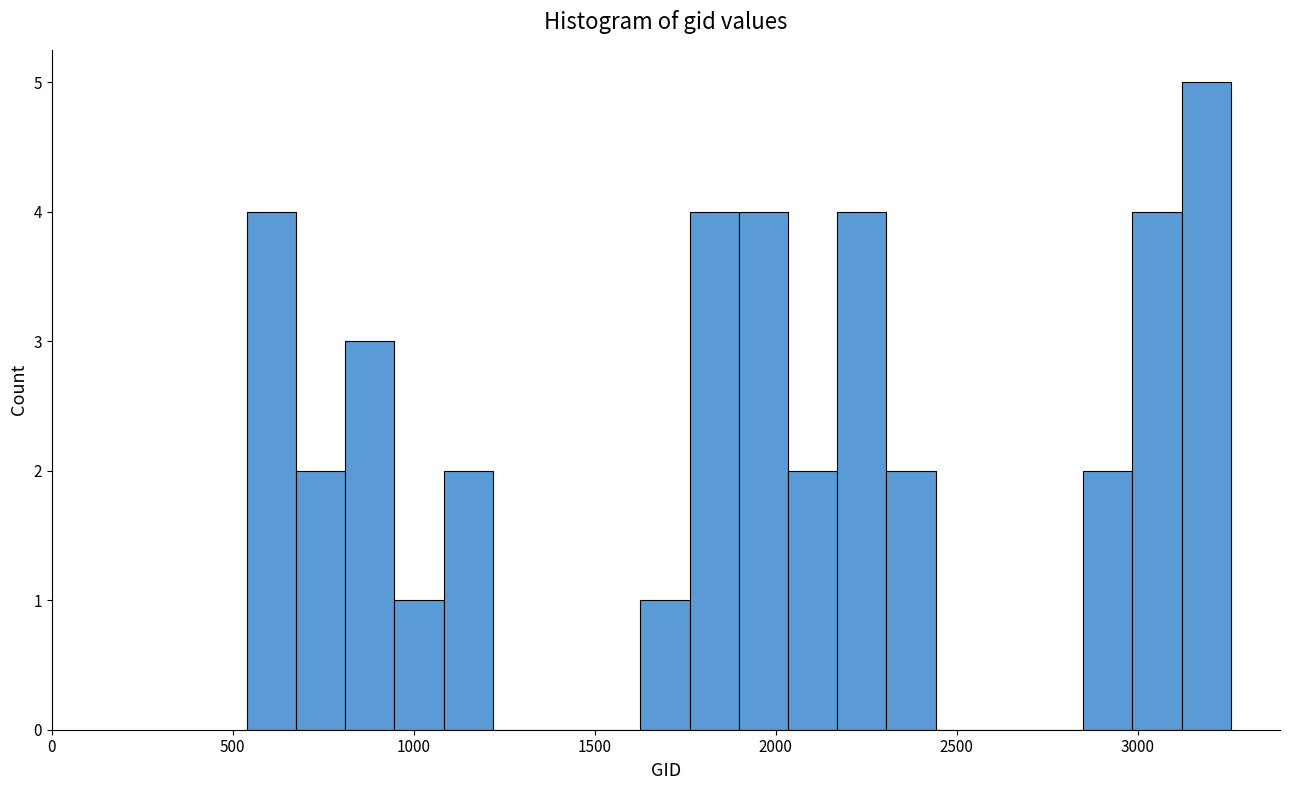

Read against the x-axis, roughly where is the centre of the tallest bar?

3200